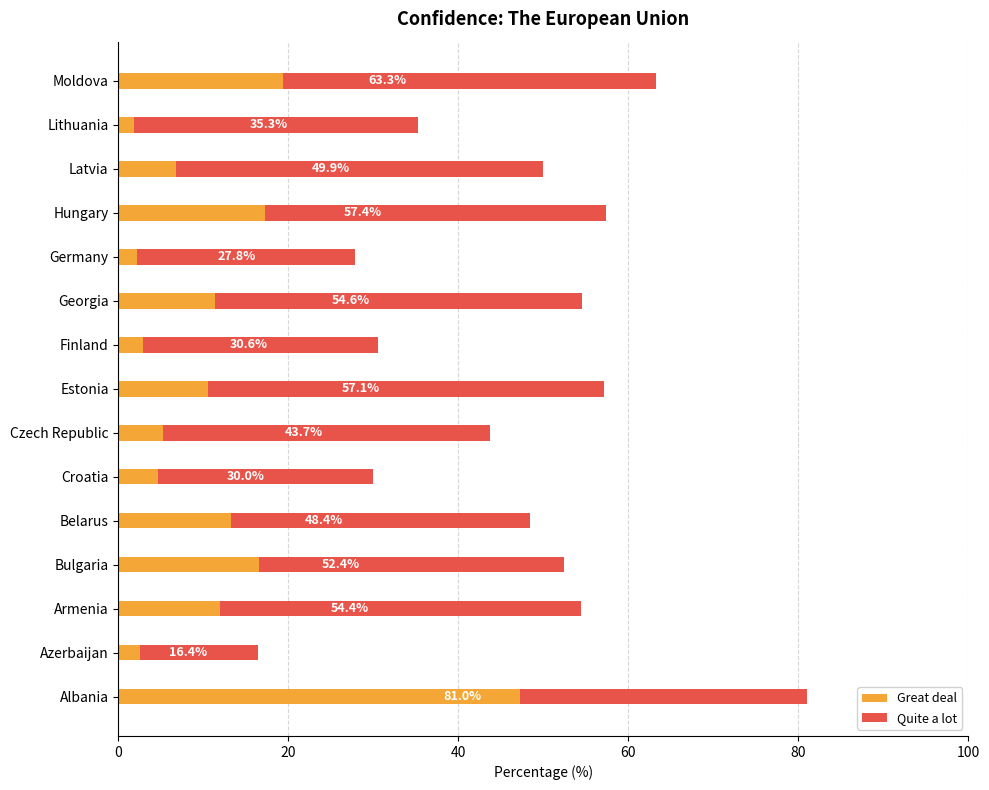

Rank the series by their maximum value, from lowest to highest.

Quite a lot, Great deal